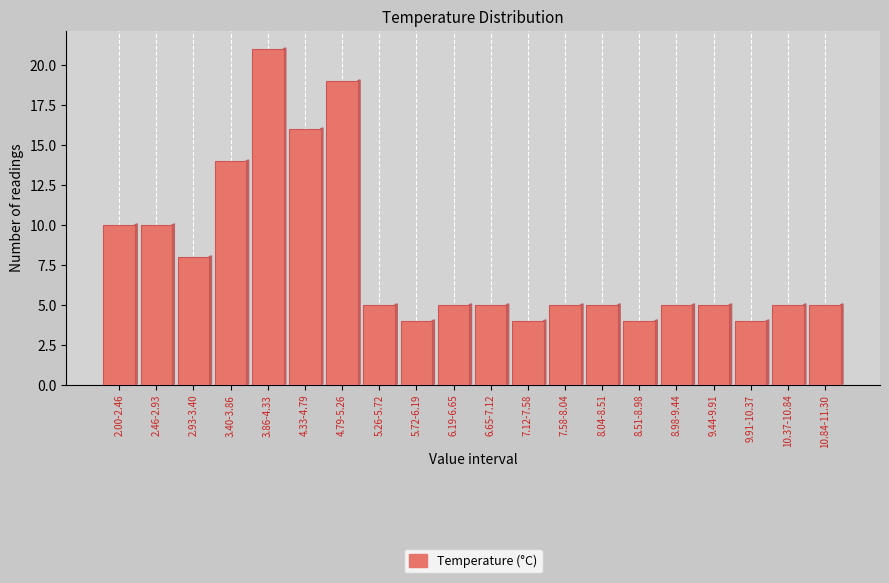

Reading left to right, what are all the values shown in this chart?

10	10	8	14	21	16	19	5	4	5	5	4	5	5	4	5	5	4	5	5